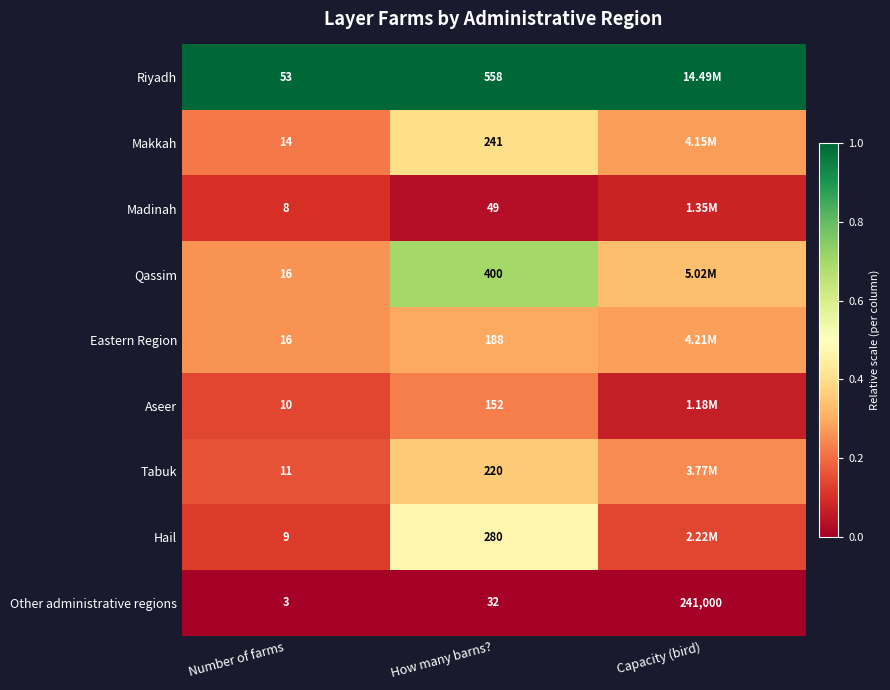

Which has a higher value, Capacity (bird) or Number of farms?

Capacity (bird)